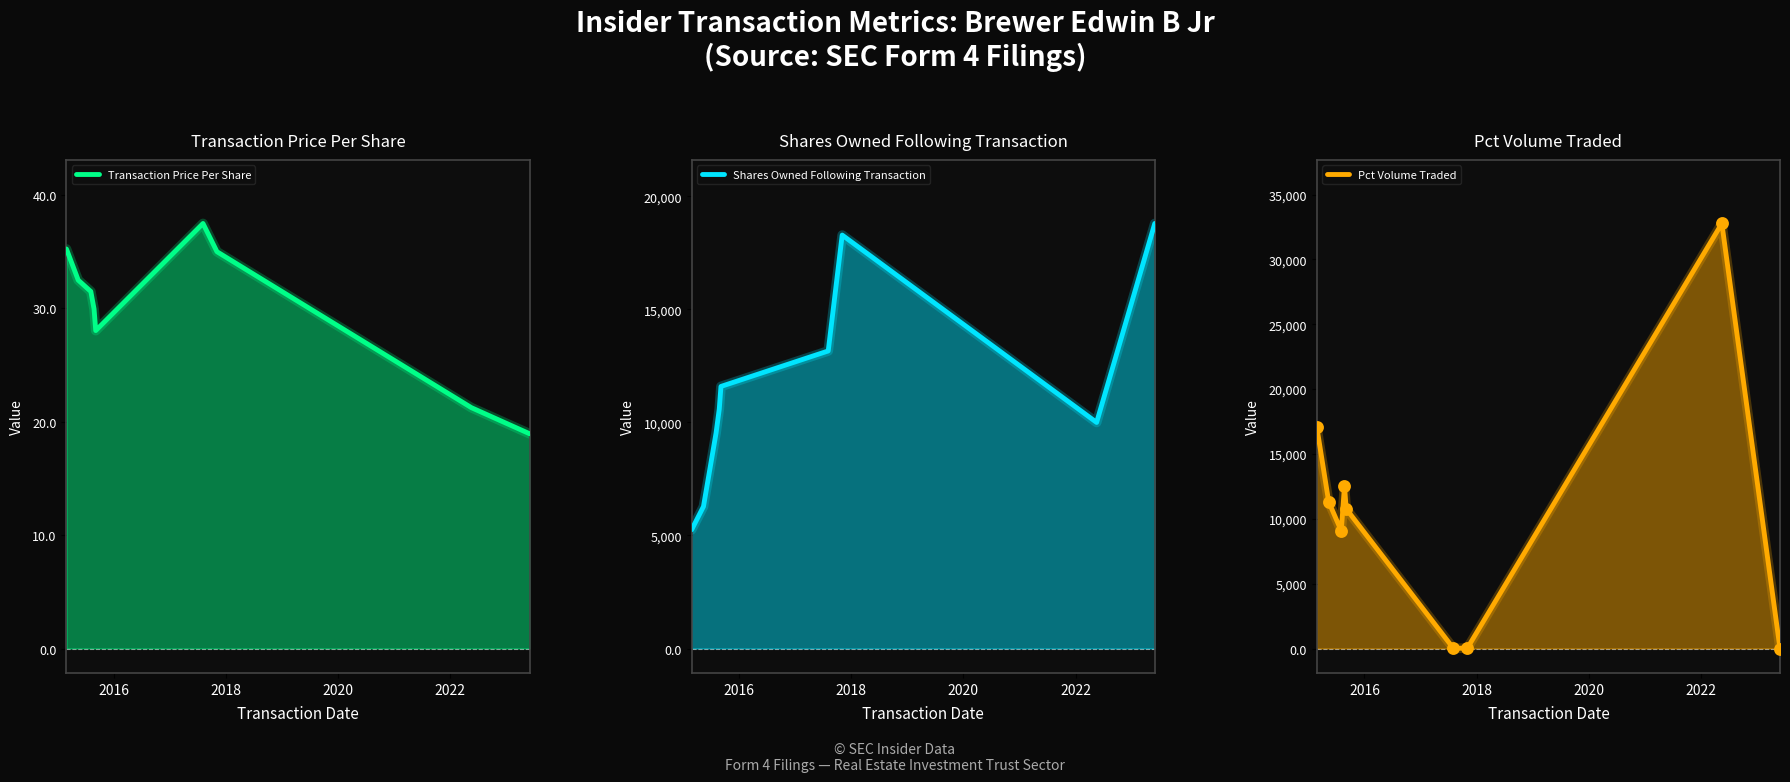

Which series has the largest total across all categories?

Shares Owned Following Transaction